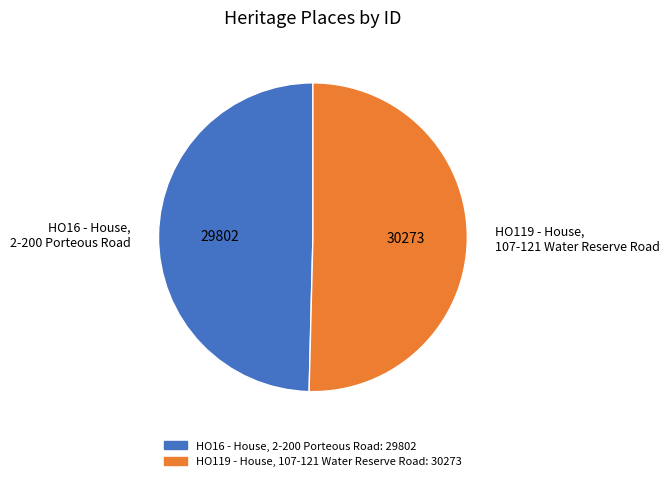

Is HO119 - House, 107-121 Water Reserve Road the majority of the pie?

Yes